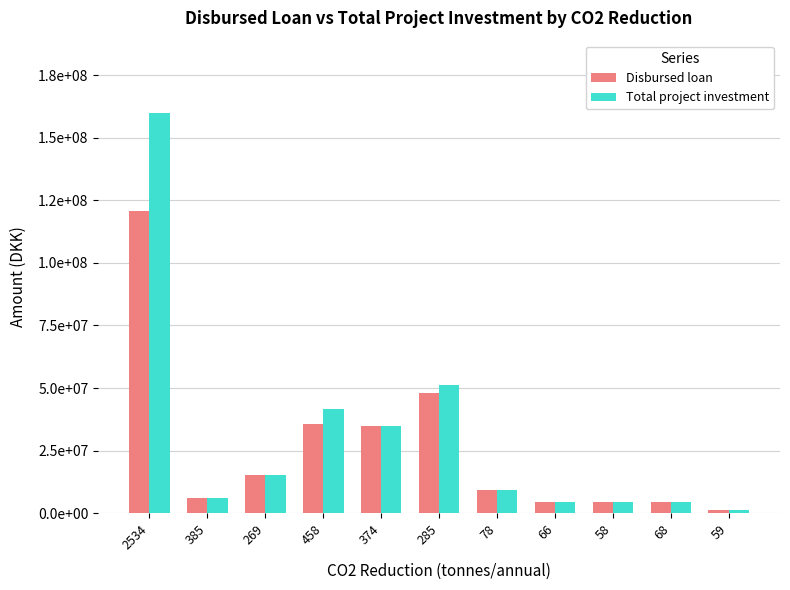

Reading left to right, what are all the values shown in this chart?

Disbursed loan: 2534=120843000	385=6262000	269=15200000	458=35532000	374=34900000	285=47900000	78=9200000	66=4500000	58=4500000	68=4282000	59=1185000
Total project investment: 2534=160000000	385=6262000	269=15200000	458=41600000	374=34900000	285=51300000	78=9200000	66=4500000	58=4500000	68=4282000	59=1185000